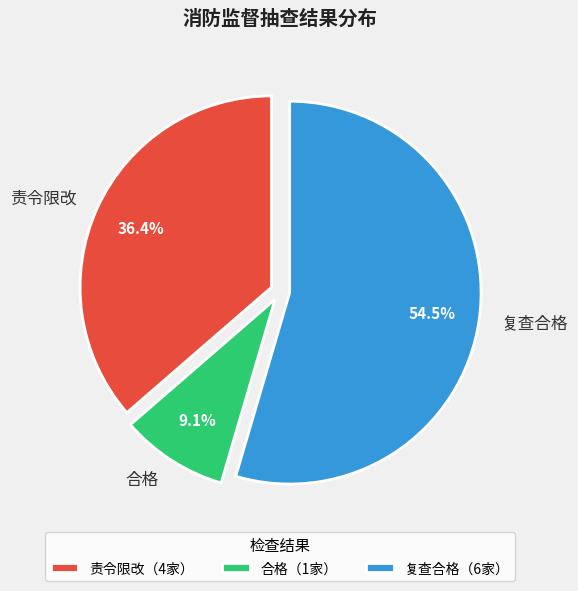

Count the number of slices in the pie.

3